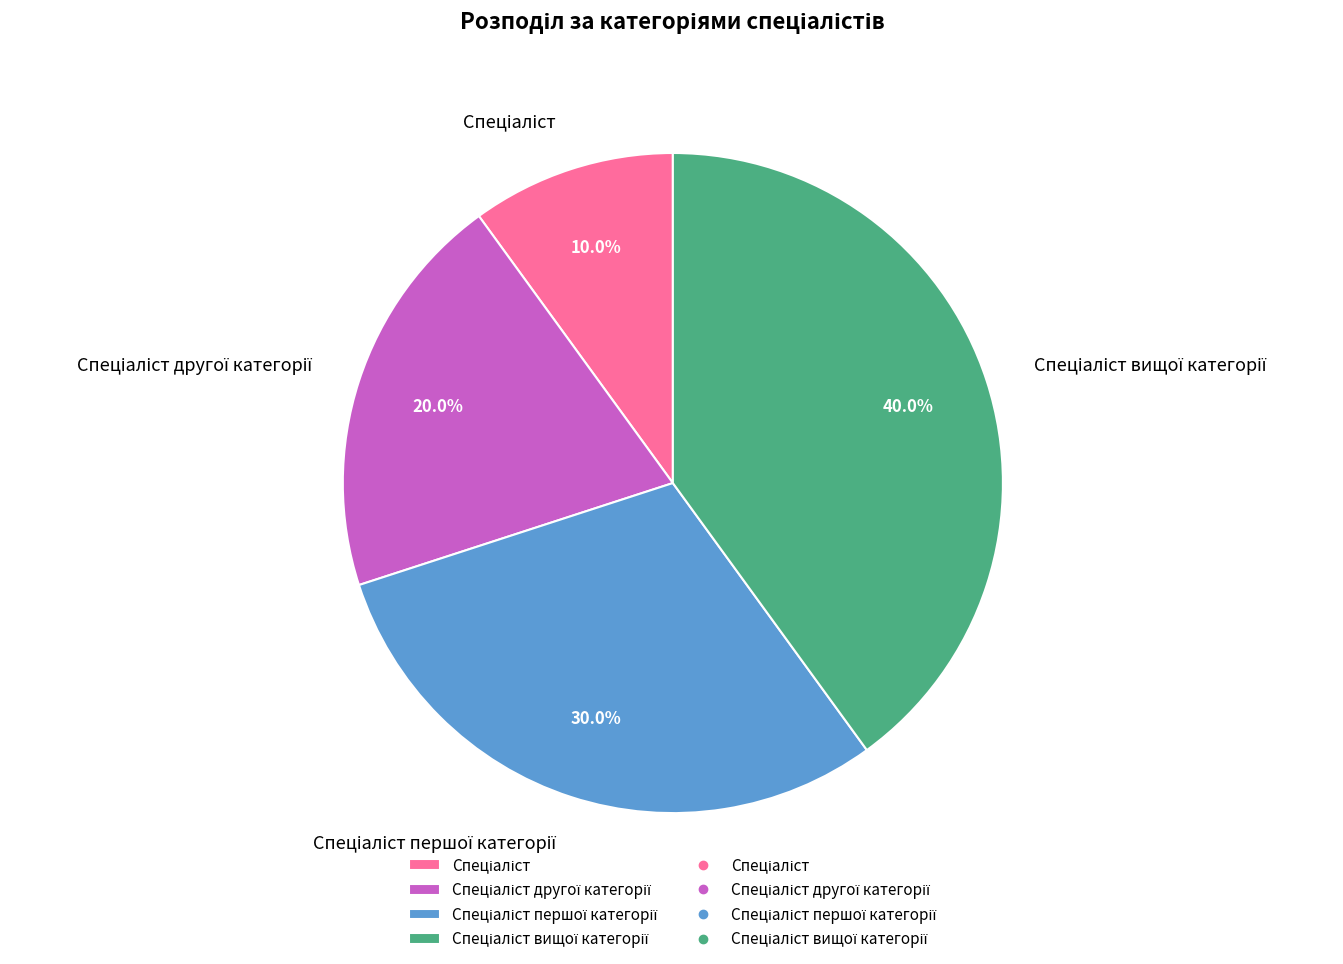

Is there any slice that represents more than half of the pie?

No